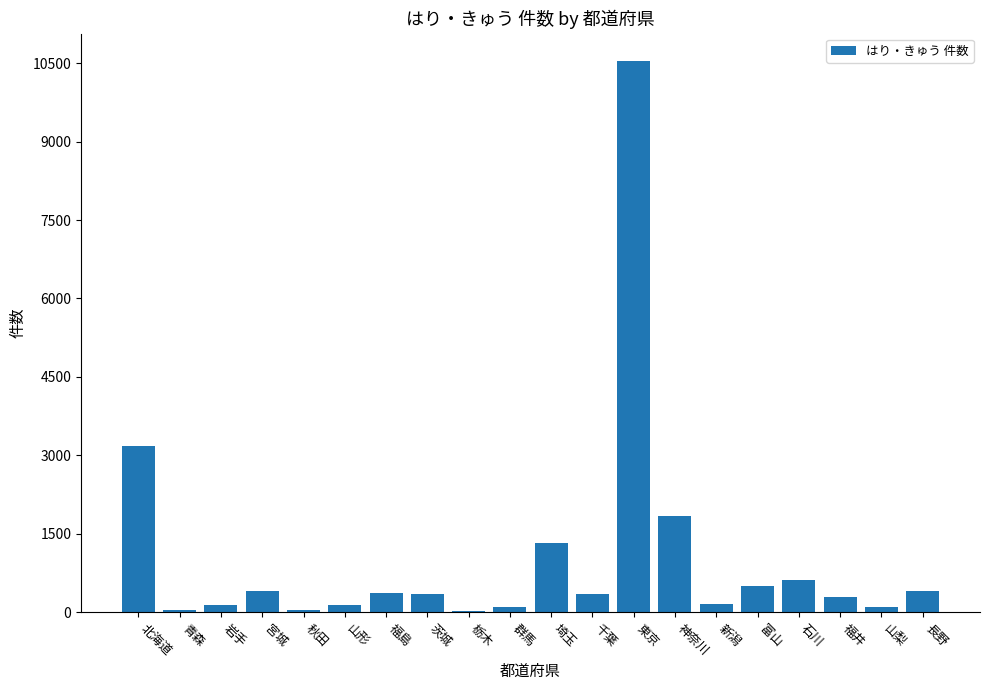

At which category does the chart reach its peak across all series?

東京